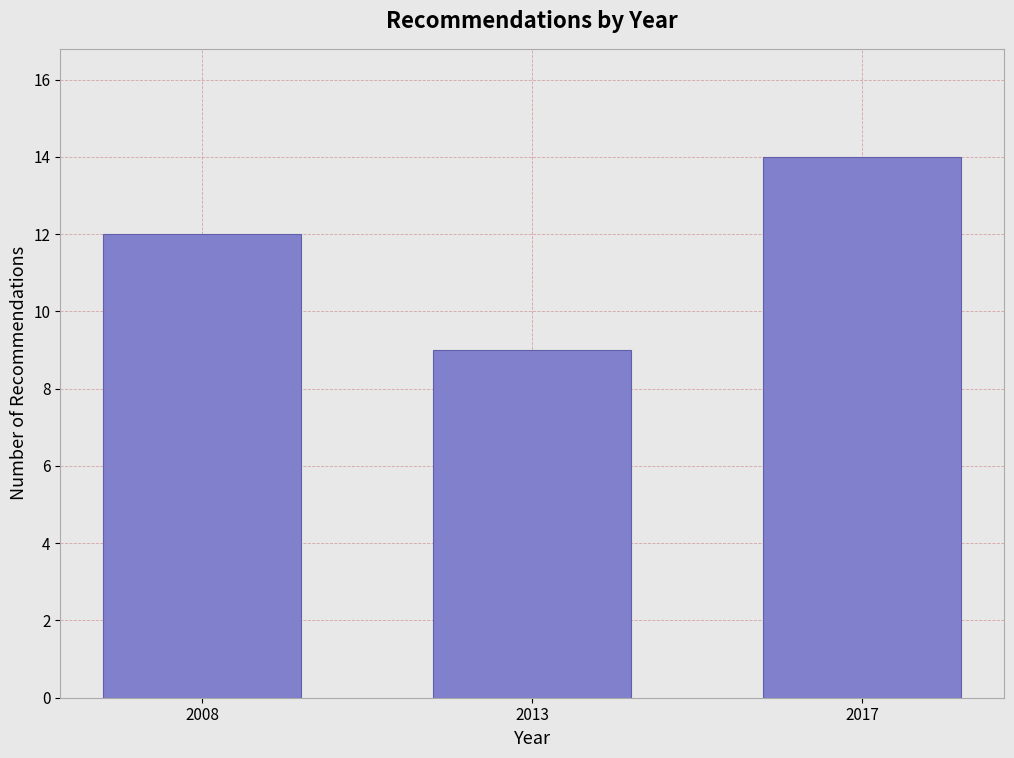

Reading left to right, extract all data points from this chart.

2008=12	2013=9	2017=14